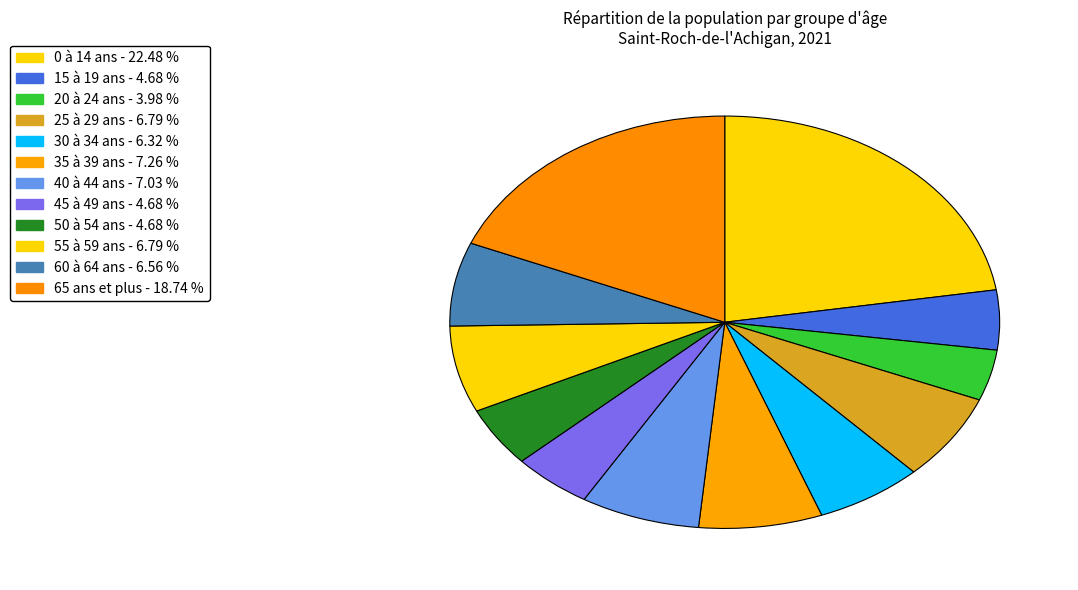

How many slices are in this pie chart?

12